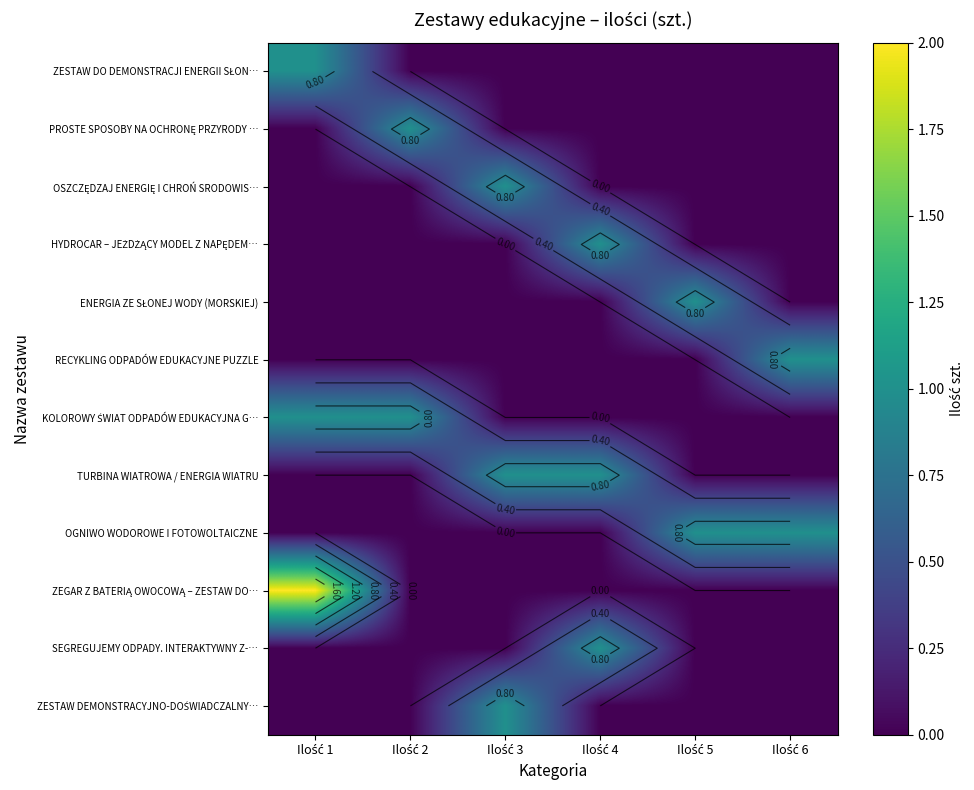

What is the maximum value shown in the chart?

2